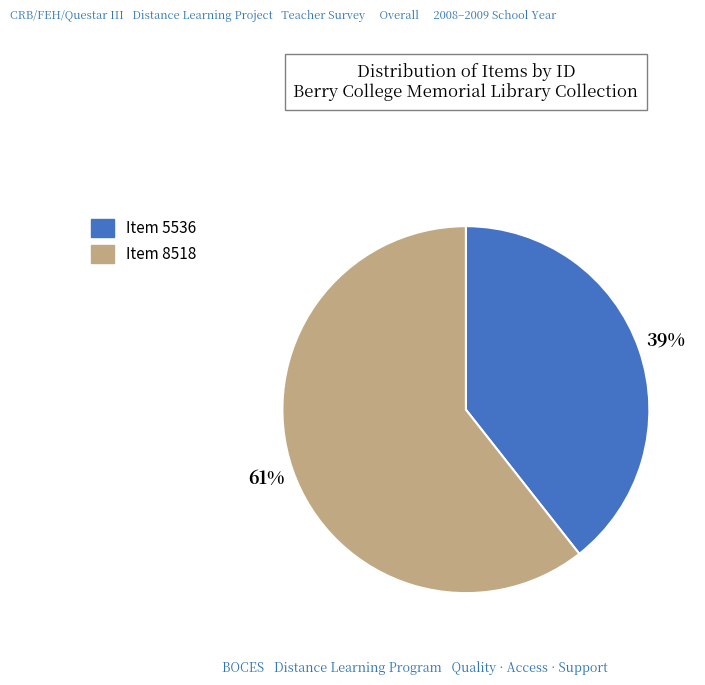

Which category has the biggest portion of the pie?

Item 8518